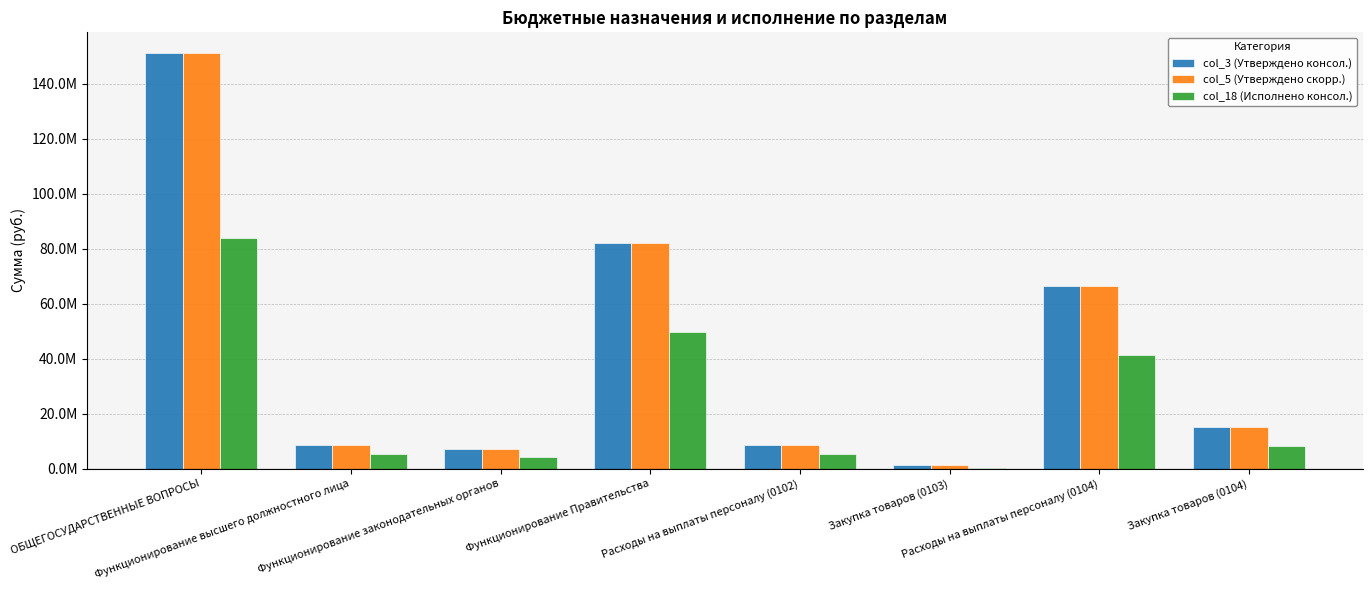

Which series has the largest total across all categories?

col_3 (Утверждено консол.)